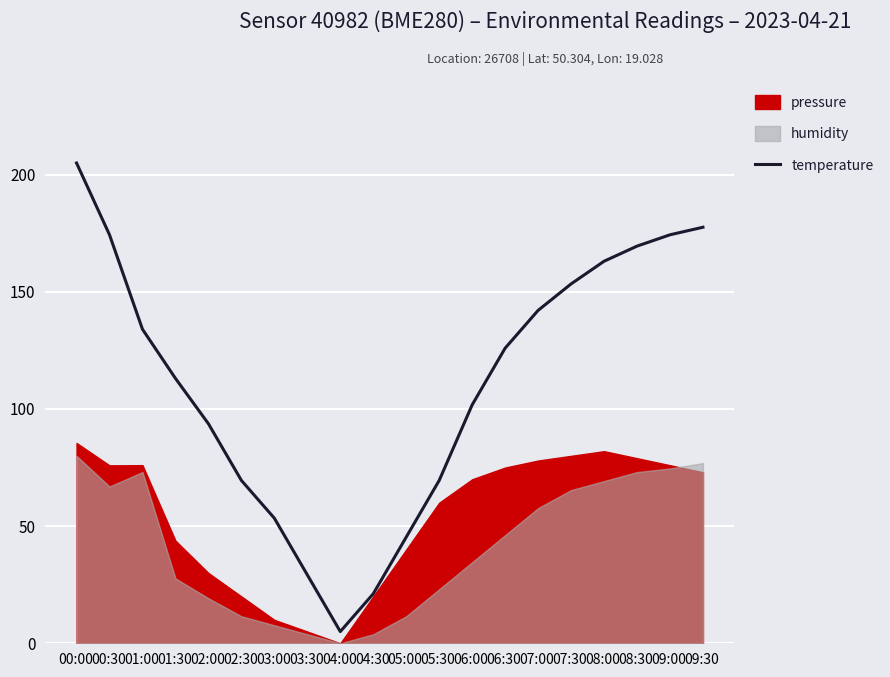

Is this an area chart (filled region under the line)?

No